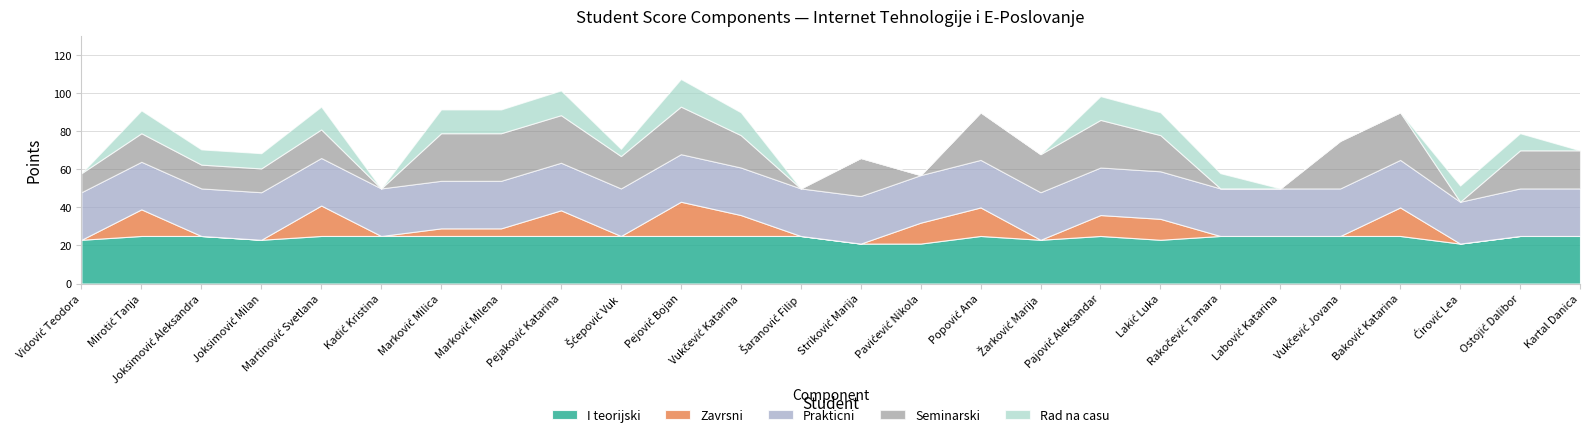

Rank the series at Labović Katarina from lowest to highest value.

Zavrsni, Seminarski, Rad na casu, I teorijski, Prakticni